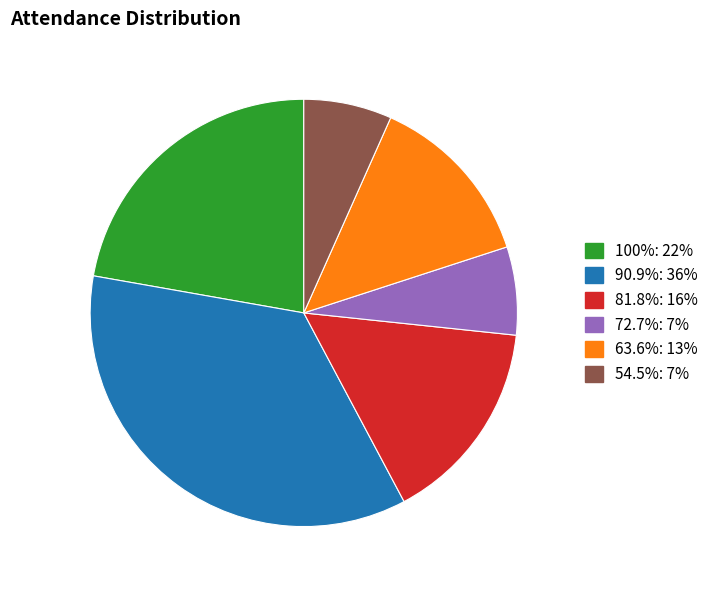

Combined, do 100%: 22% and 72.7%: 7% account for over 50%?

No